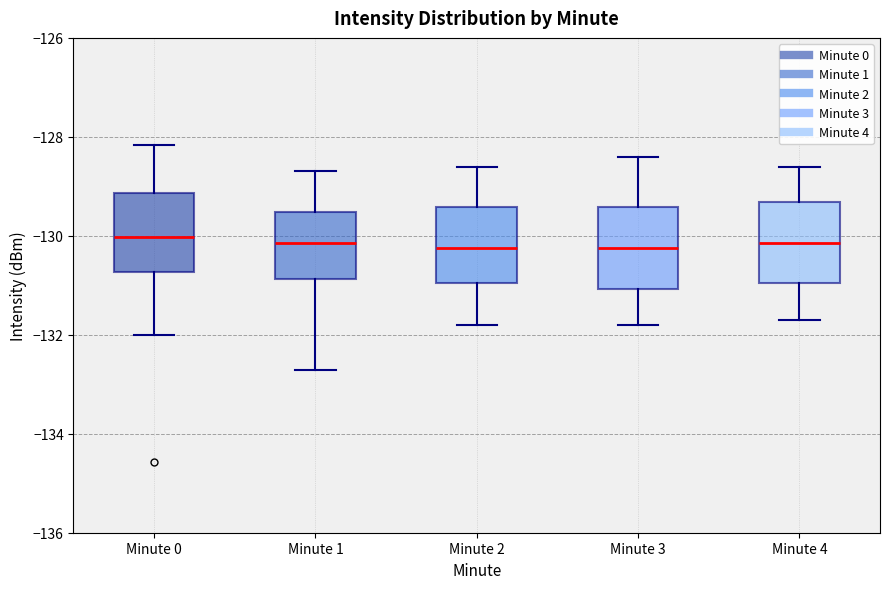

Reading left to right, transcribe this box plot: for each box, give where its median line is, the range the box spans, and where its two whiskers end, as read against the y-axis. The values are not printed on the chart, so give them approximately, as read against the axis.

Minute 0: median -130.0, box -130.8 to -129.2, whiskers -132.0 to -128.2
Minute 1: median -130.2, box -130.8 to -129.6, whiskers -132.8 to -128.6
Minute 2: median -130.2, box -131.0 to -129.4, whiskers -131.8 to -128.6
Minute 3: median -130.2, box -131.0 to -129.4, whiskers -131.8 to -128.4
Minute 4: median -130.2, box -131.0 to -129.4, whiskers -131.6 to -128.6